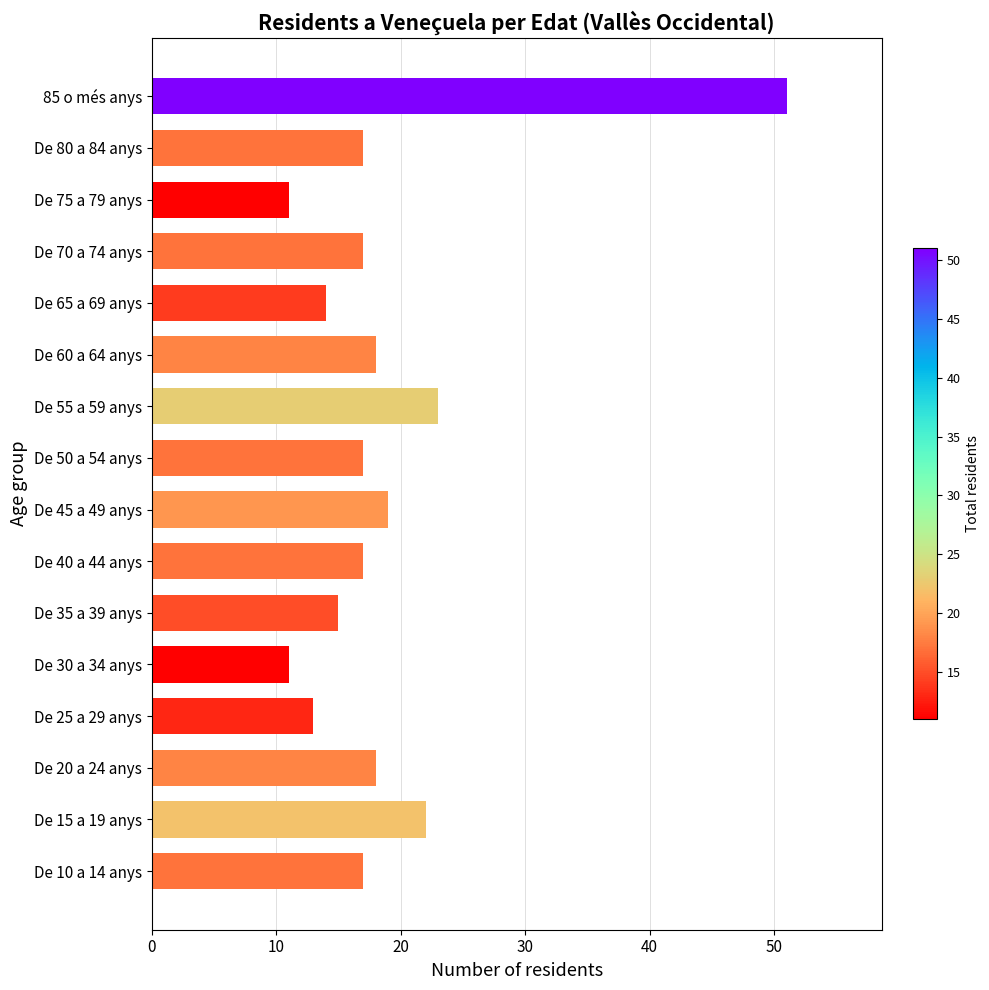

What is the minimum value shown in the chart?

11